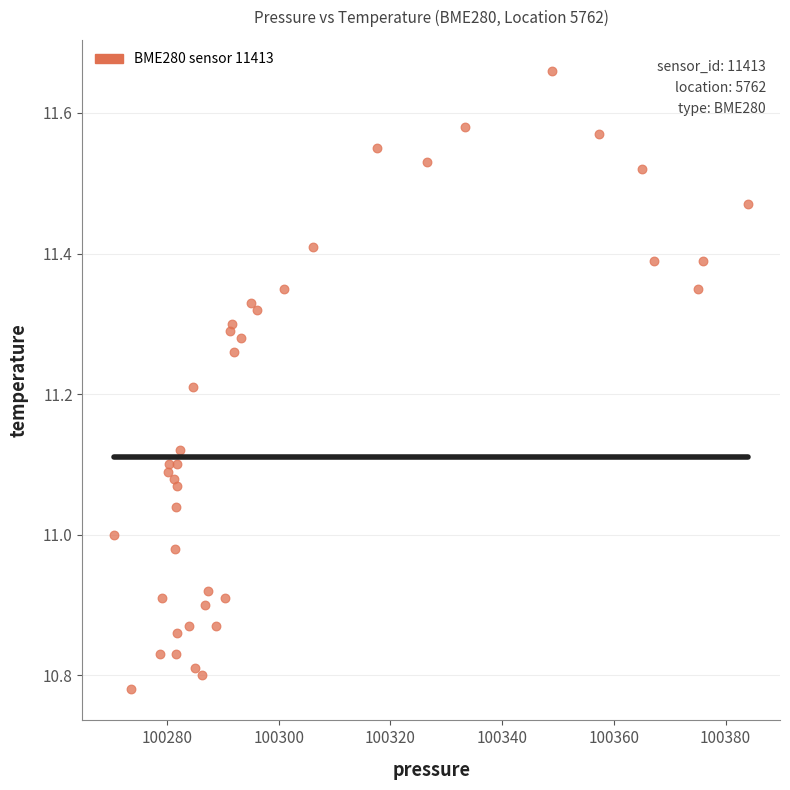

What is the range of X values (max minus min)?

113.5